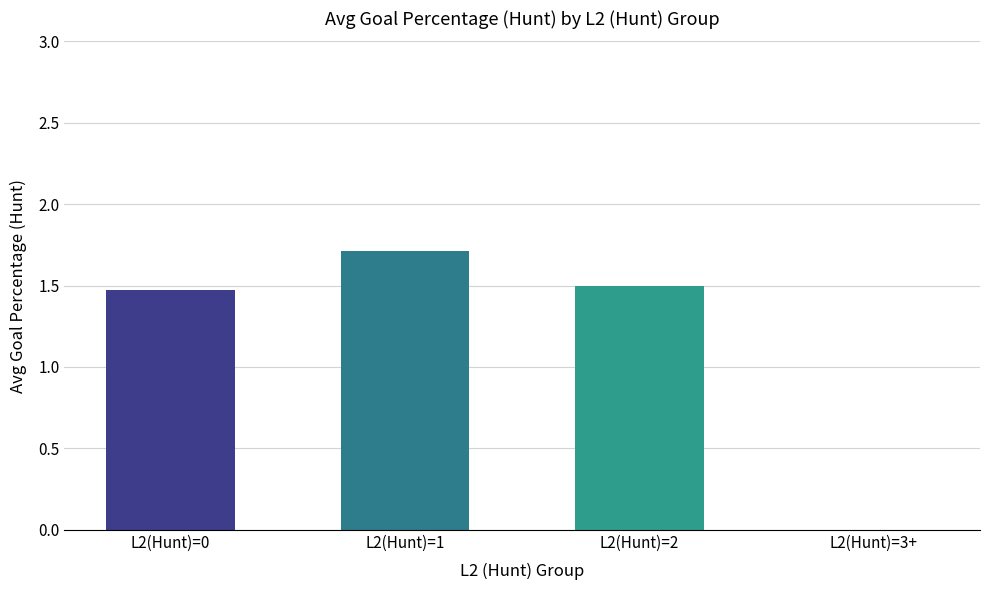

Where is the data nearest to the value 0?

L2(Hunt)=3+